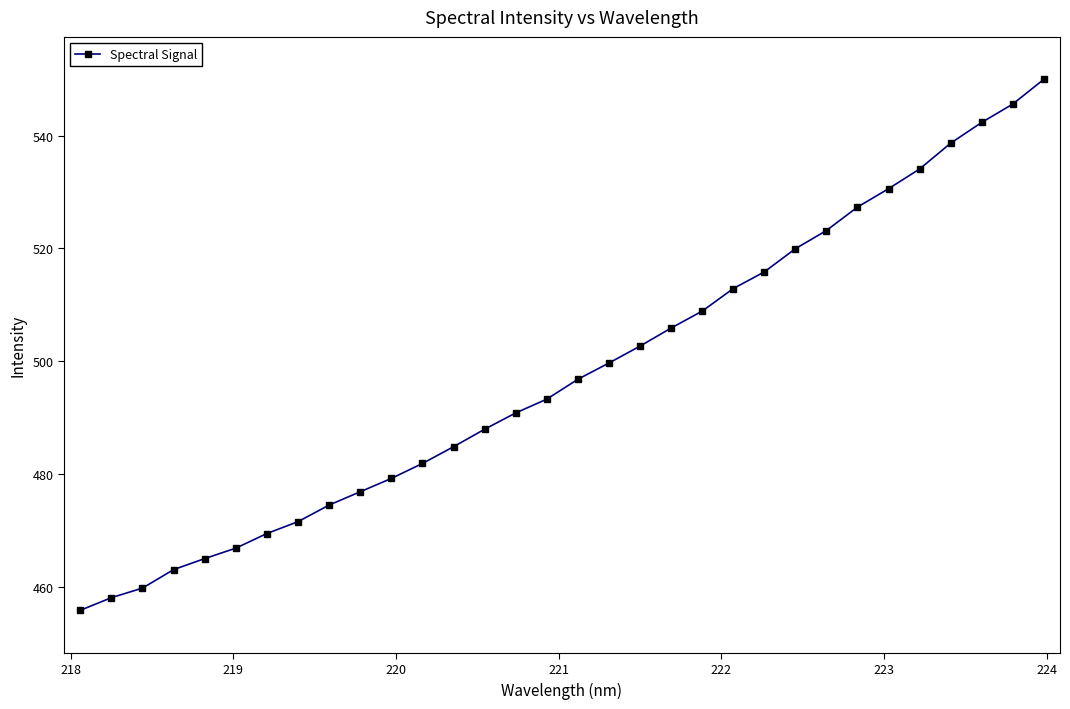

What is the difference between the maximum and second lowest values?

91.9